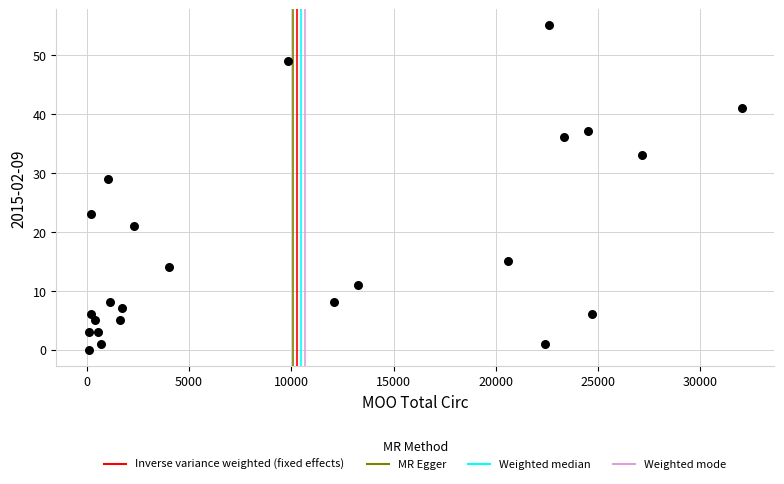

What Y value in the scatter plot is closest to 27?

29